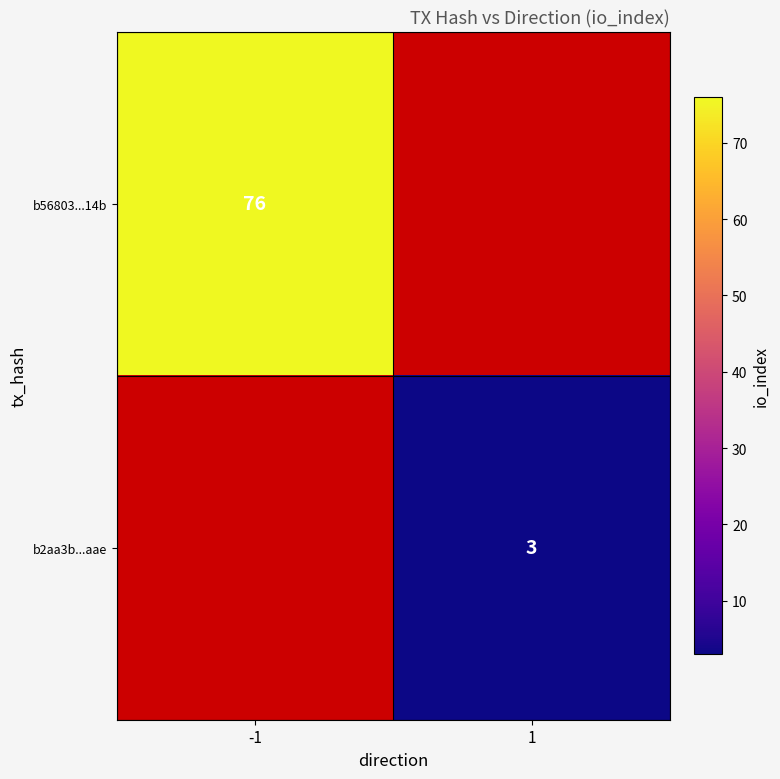

The b56803...14b series shows 20.5 at -1. True or false?

False